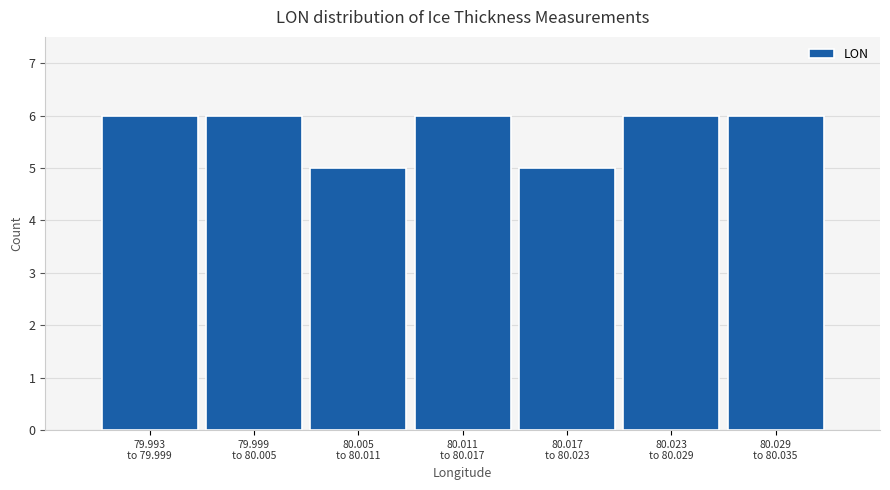

Reading left to right, extract all data points from this chart.

6	6	5	6	5	6	6